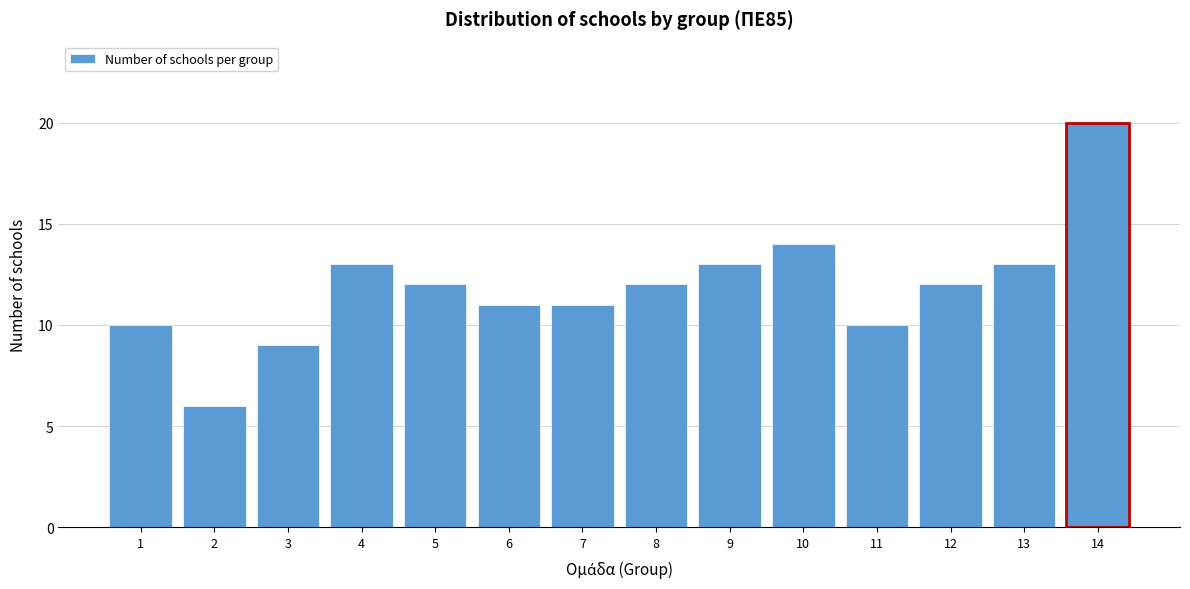

Reading left to right, transcribe all the data shown in this chart.

10	6	9	13	12	11	11	12	13	14	10	12	13	20